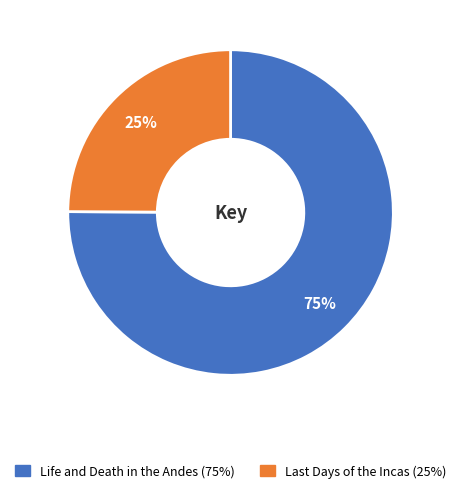

Count the number of slices in the pie.

2